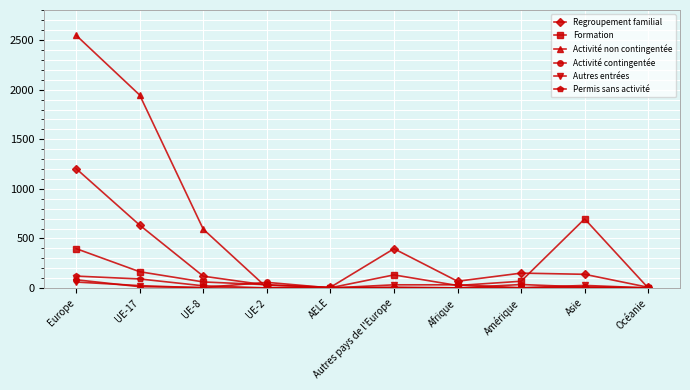

How many data points in Regroupement familial are less than 138?

5